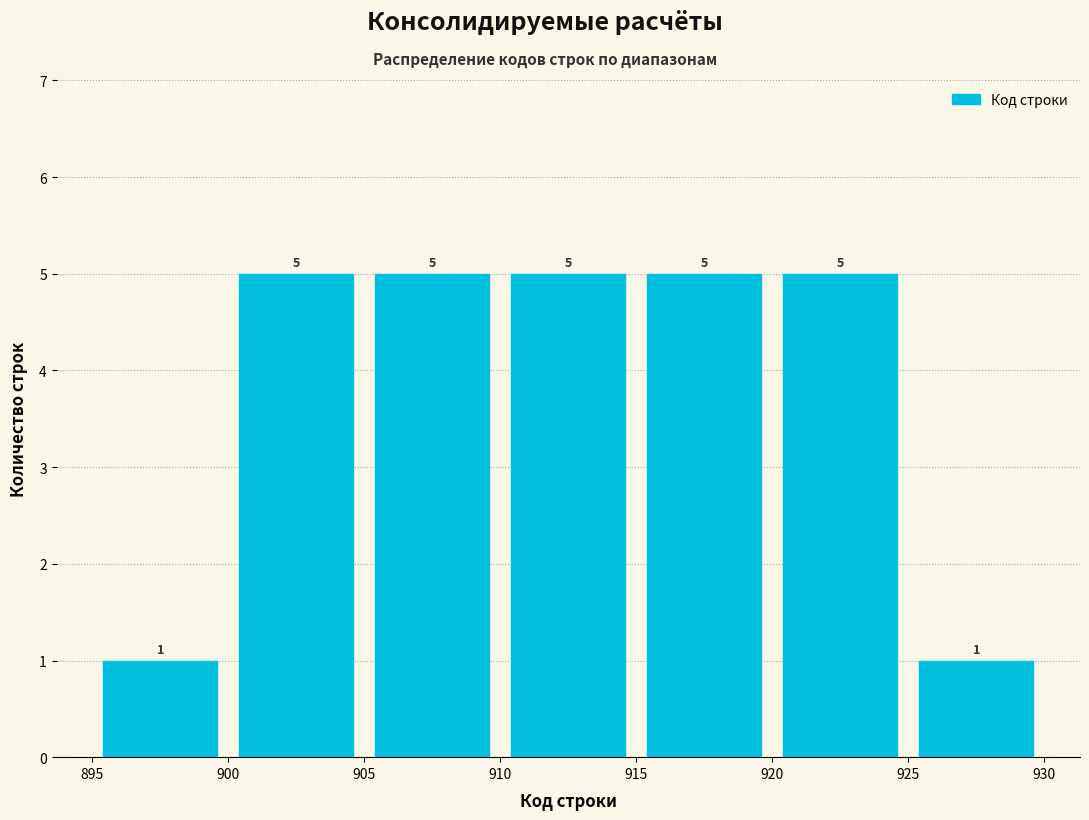

How tall is the bar that spans 895 to 900 on the x-axis?

1